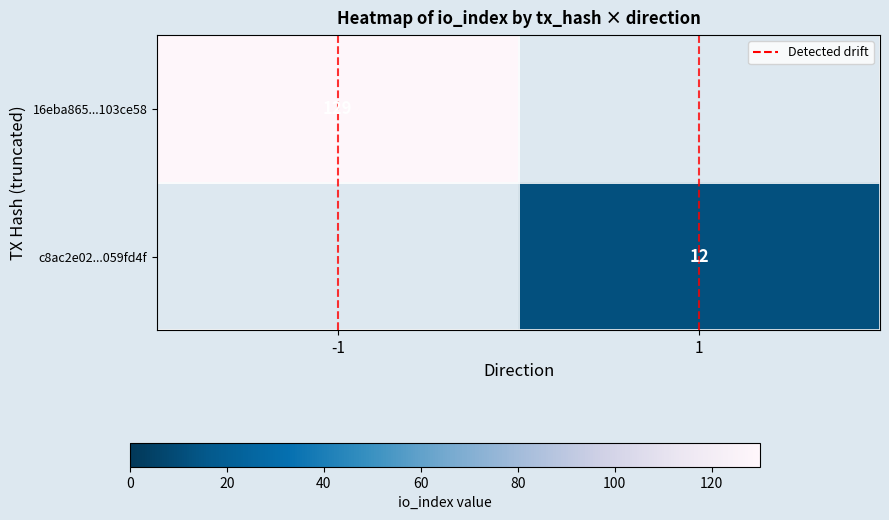

The value of Detected drift at -1 is -0.6. True or false?

False